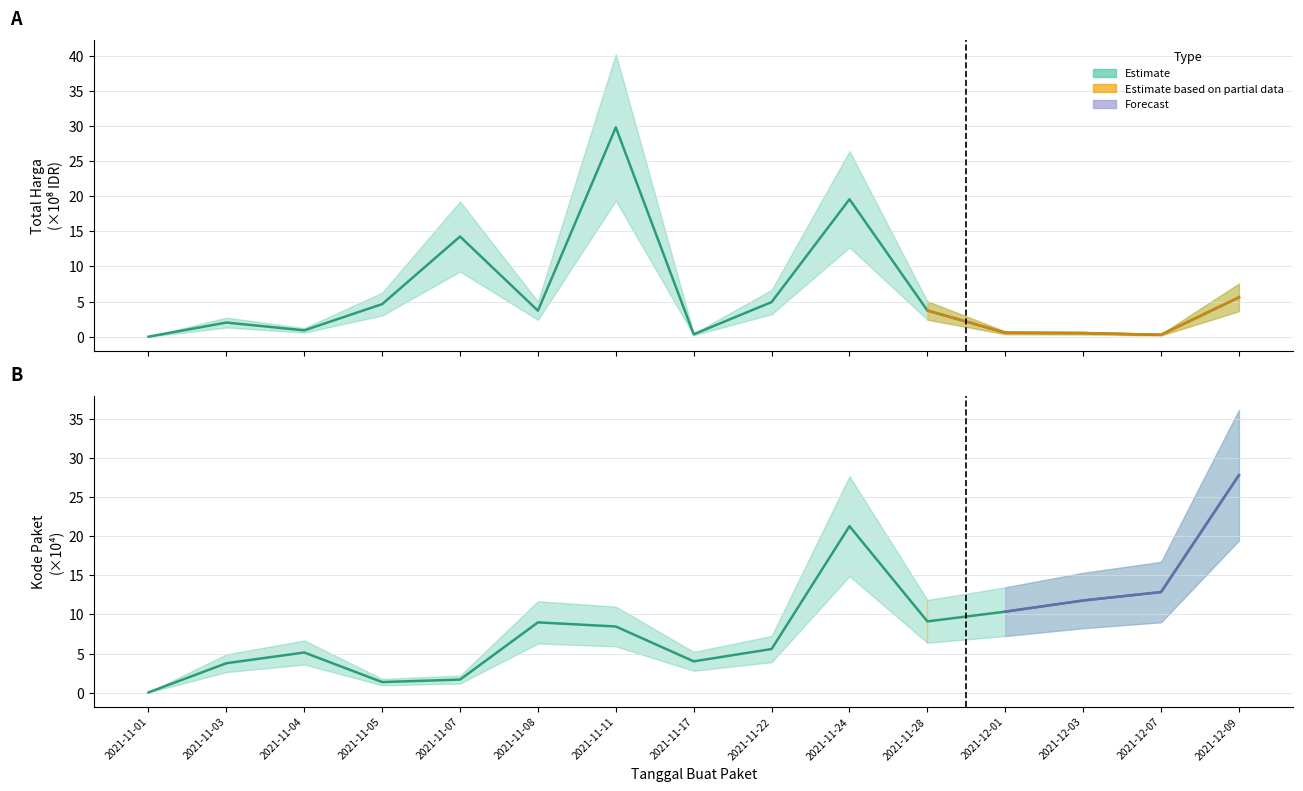

Rank the series by their maximum value, from lowest to highest.

Kode Paket, Total Harga